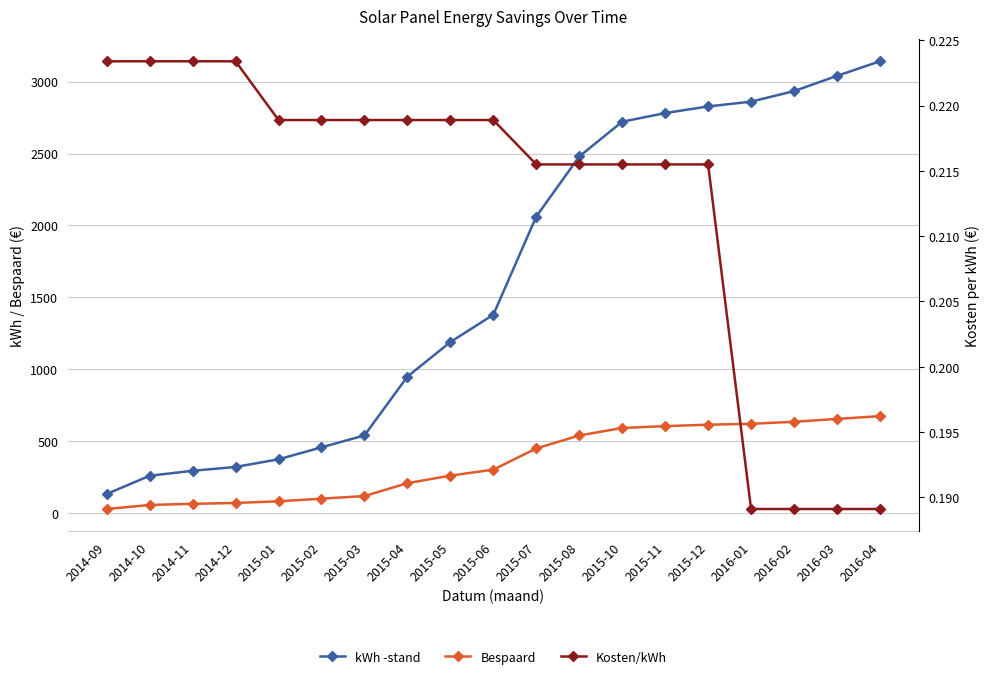

True or false: Bespaard and kWh -stand cross at least once.

False